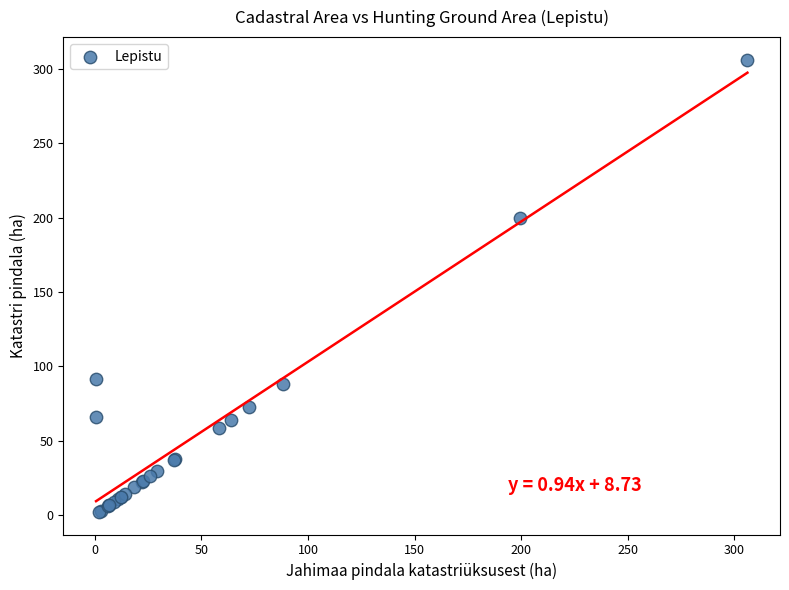

What Y value in the scatter plot is closest to 154?

199.6